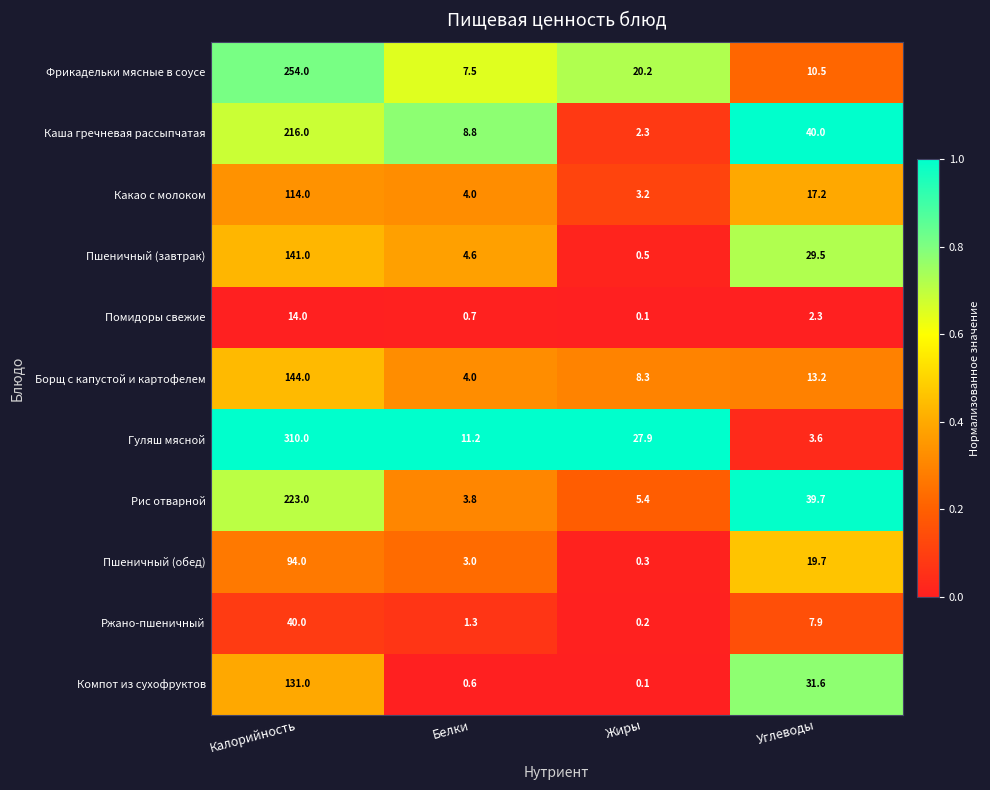

At Углеводы, list the series in order from smallest to largest.

Помидоры свежие, Гуляш мясной, Ржано-пшеничный, Фрикадельки мясные в соусе, Борщ с капустой и картофелем, Какао с молоком, Пшеничный (обед), Пшеничный (завтрак), Компот из сухофруктов, Рис отварной, Каша гречневая рассыпчатая